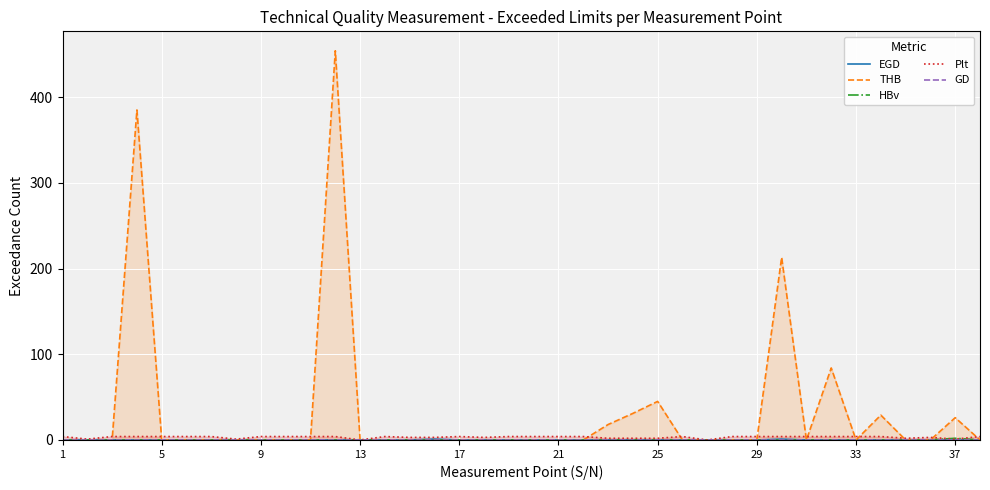

What is the difference between the second highest and minimum values in the THB series?

385